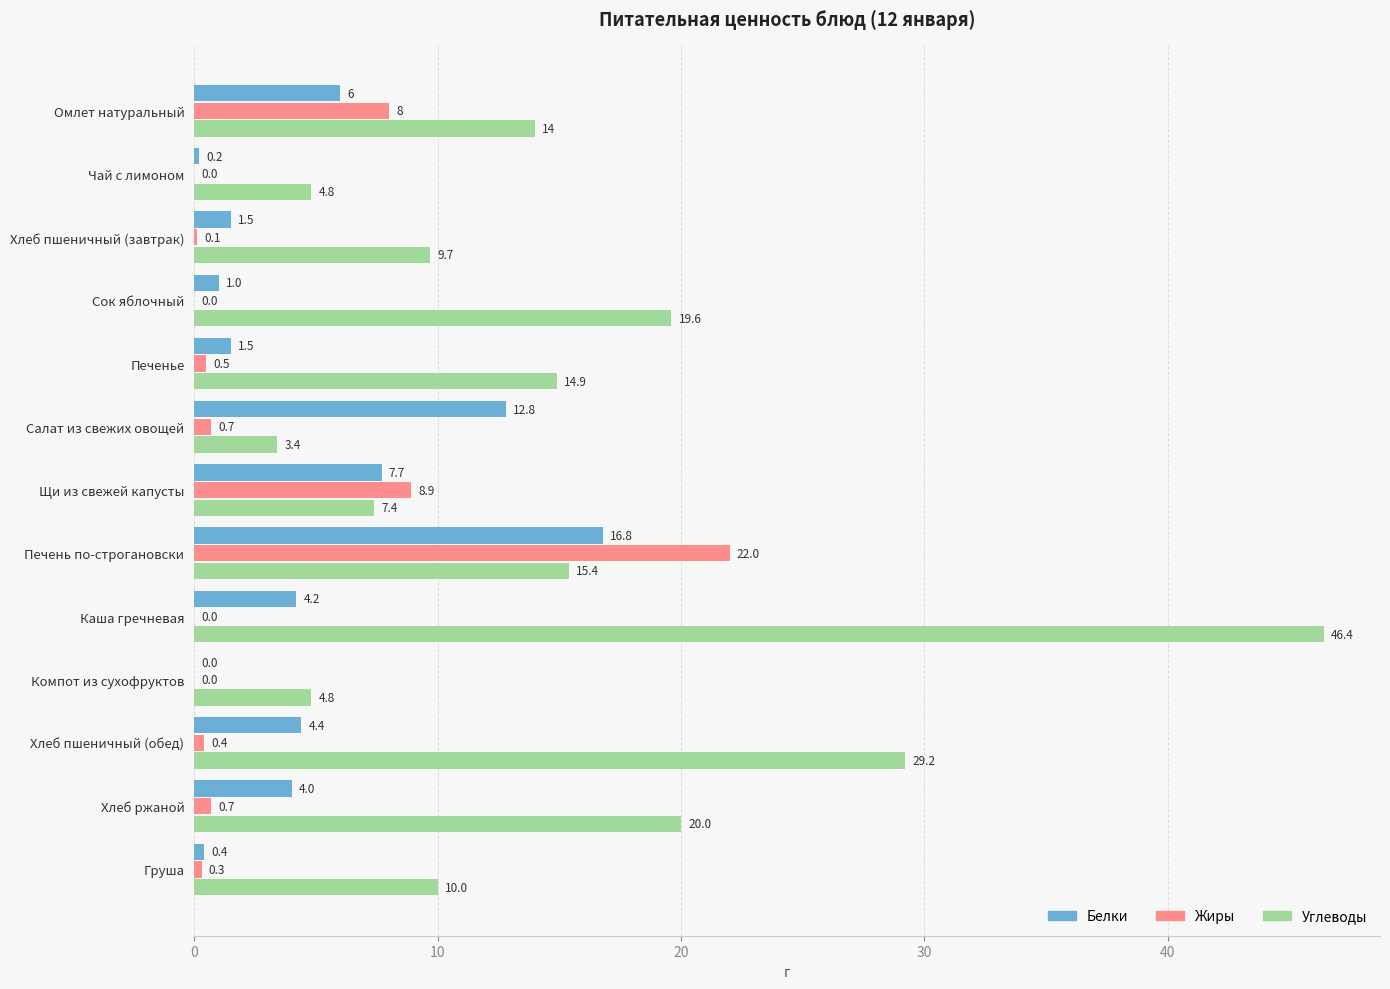

Which category has the highest value in the Углеводы series?

Каша гречневая